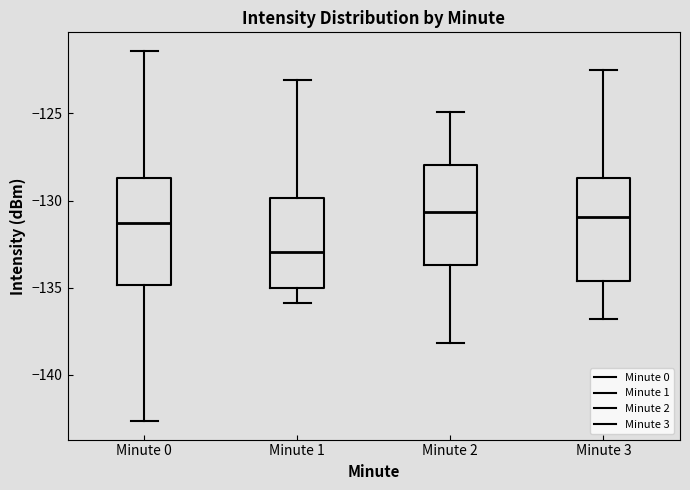

Reading left to right, transcribe this box plot: for each box, give where its median line is, the range the box spans, and where its two whiskers end, as read against the y-axis. The values are not printed on the chart, so give them approximately, as read against the axis.

Minute 0: median -131.5, box -135.0 to -128.5, whiskers -142.5 to -121.5
Minute 1: median -133.0, box -135.0 to -130.0, whiskers -136.0 to -123.0
Minute 2: median -130.5, box -133.5 to -128.0, whiskers -138.0 to -125.0
Minute 3: median -131.0, box -134.5 to -128.5, whiskers -137.0 to -122.5